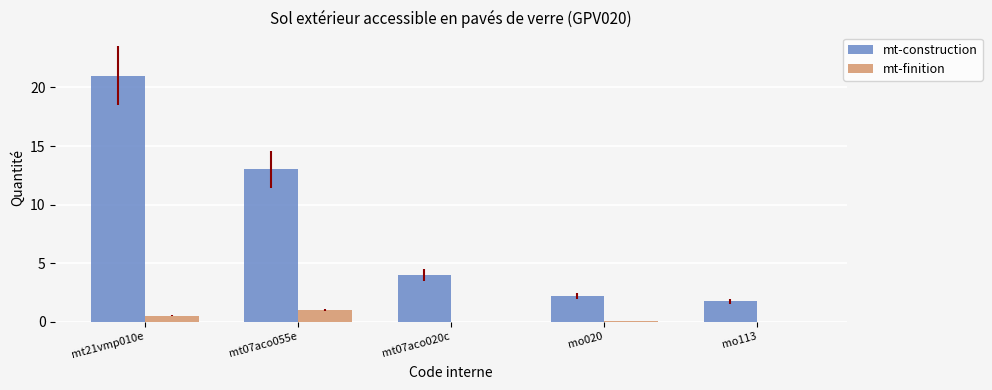

What is the total value across all series at mt07aco020c?

4.0